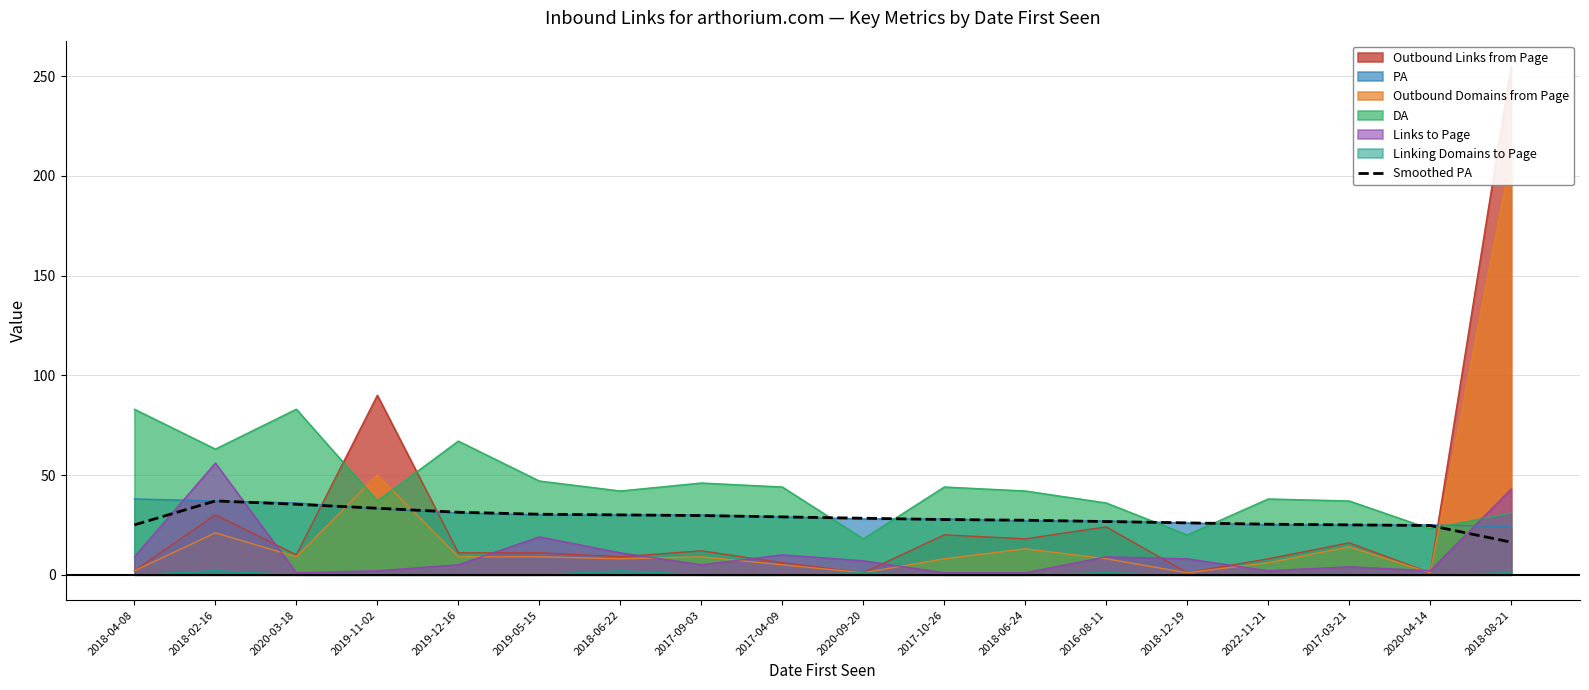

True or false: Linking Domains to Page and DA cross at least once.

False